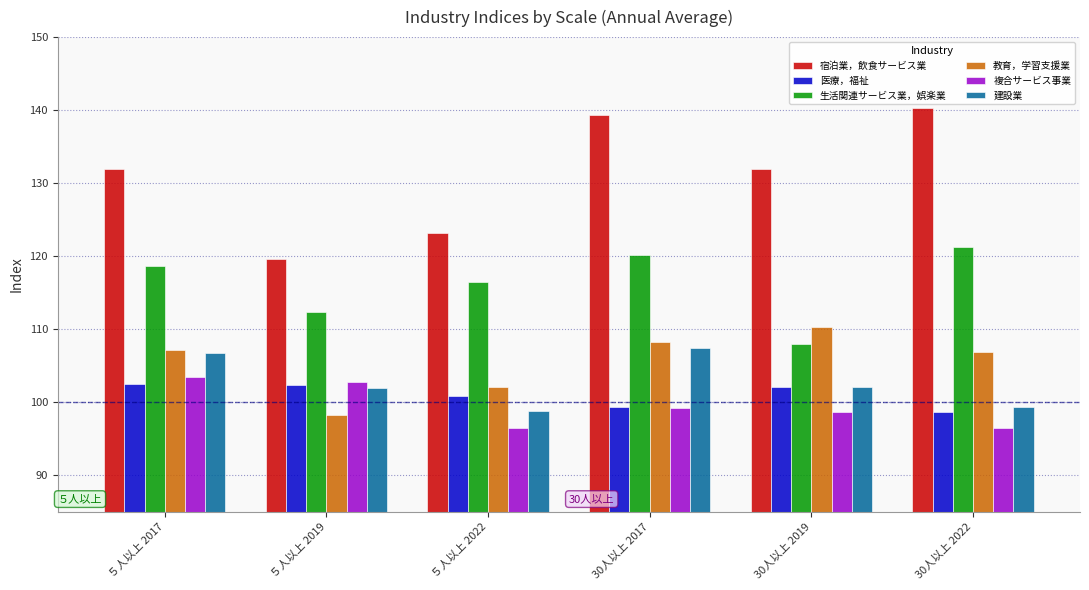

Which series has the largest total across all categories?

宿泊業，飲食サービス業